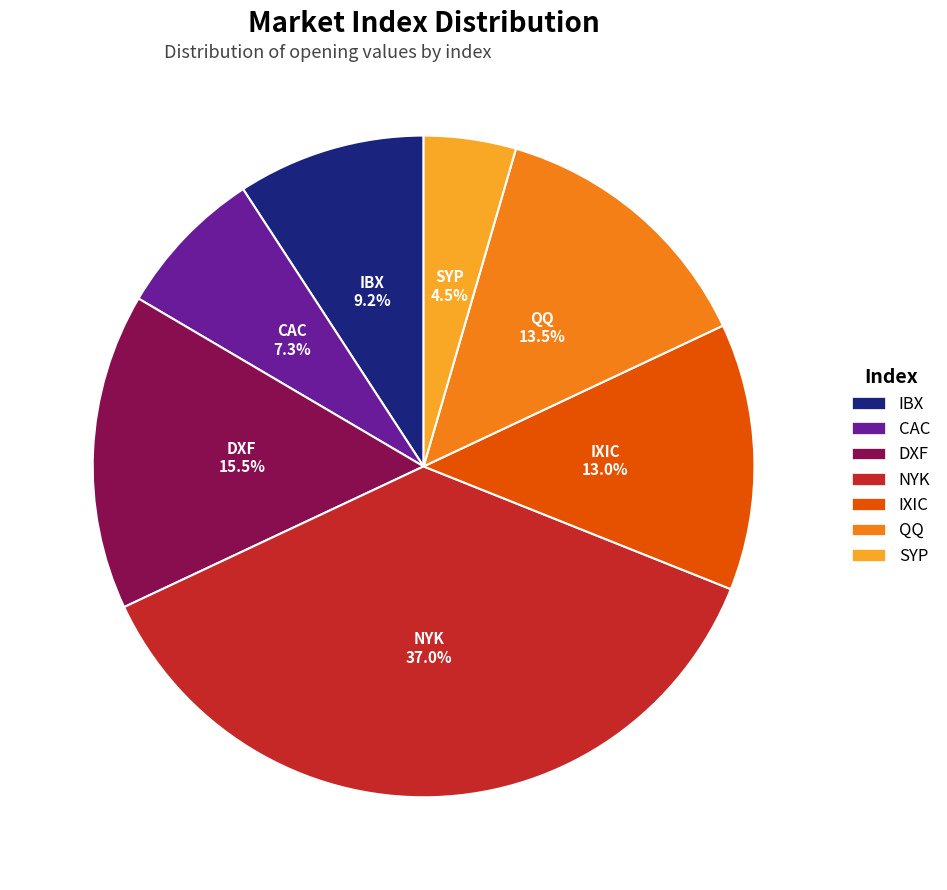

Between QQ and NYK, which is larger?

NYK